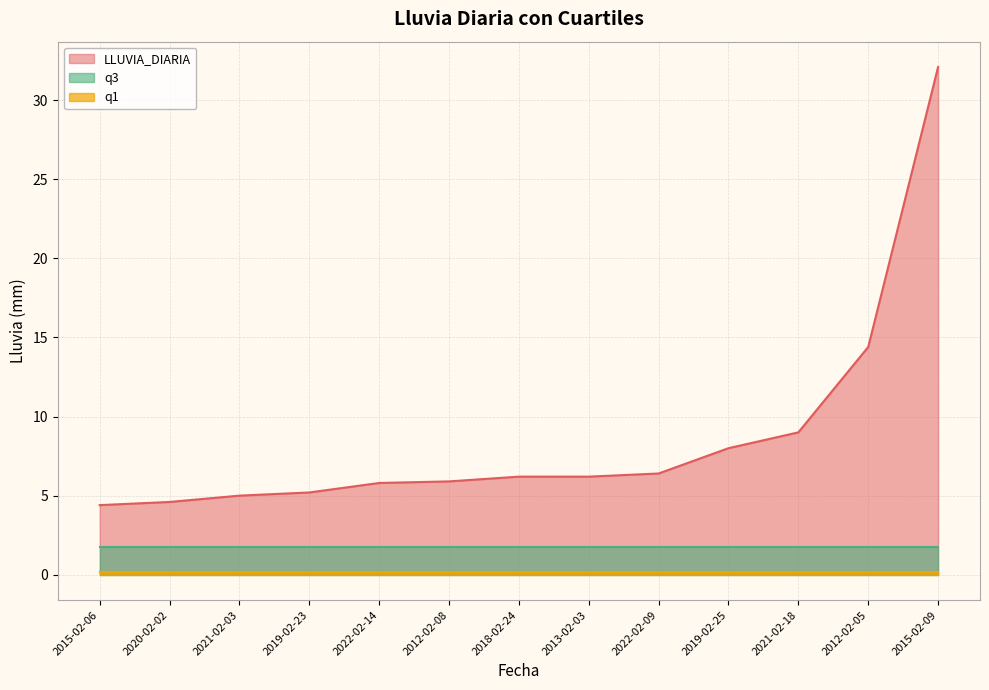

Reading right to left, what are all the values shown in this chart?

LLUVIA_DIARIA: 2015-02-09=32.1	2012-02-05=14.4	2021-02-18=9.0	2019-02-25=8.0	2022-02-09=6.4	2013-02-03=6.2	2018-02-24=6.2	2012-02-08=5.9	2022-02-14=5.8	2019-02-23=5.2	2021-02-03=5.0	2020-02-02=4.6	2015-02-06=4.4
q1: 2015-02-09=0.2	2012-02-05=0.2	2021-02-18=0.2	2019-02-25=0.2	2022-02-09=0.2	2013-02-03=0.2	2018-02-24=0.2	2012-02-08=0.2	2022-02-14=0.2	2019-02-23=0.2	2021-02-03=0.2	2020-02-02=0.2	2015-02-06=0.2
q3: 2015-02-09=1.8	2012-02-05=1.8	2021-02-18=1.8	2019-02-25=1.8	2022-02-09=1.8	2013-02-03=1.8	2018-02-24=1.8	2012-02-08=1.8	2022-02-14=1.8	2019-02-23=1.8	2021-02-03=1.8	2020-02-02=1.8	2015-02-06=1.8